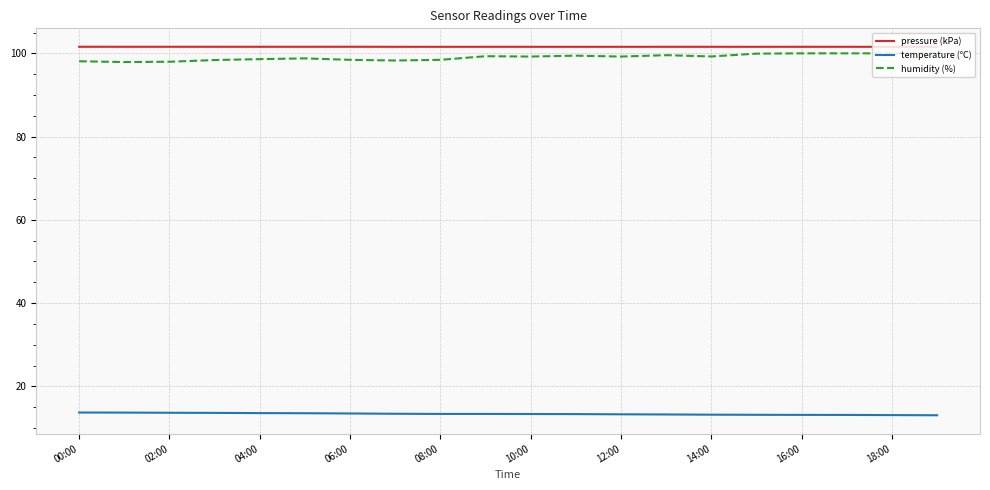

True or false: humidity (%) and temperature (°C) intersect in this chart.

False